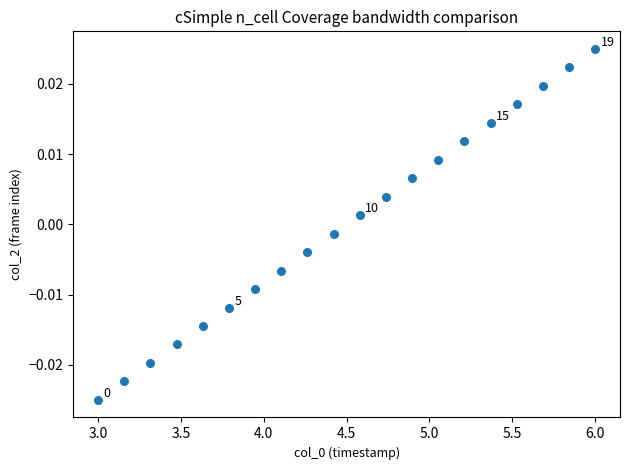

What is the range of X values (max minus min)?

3.0